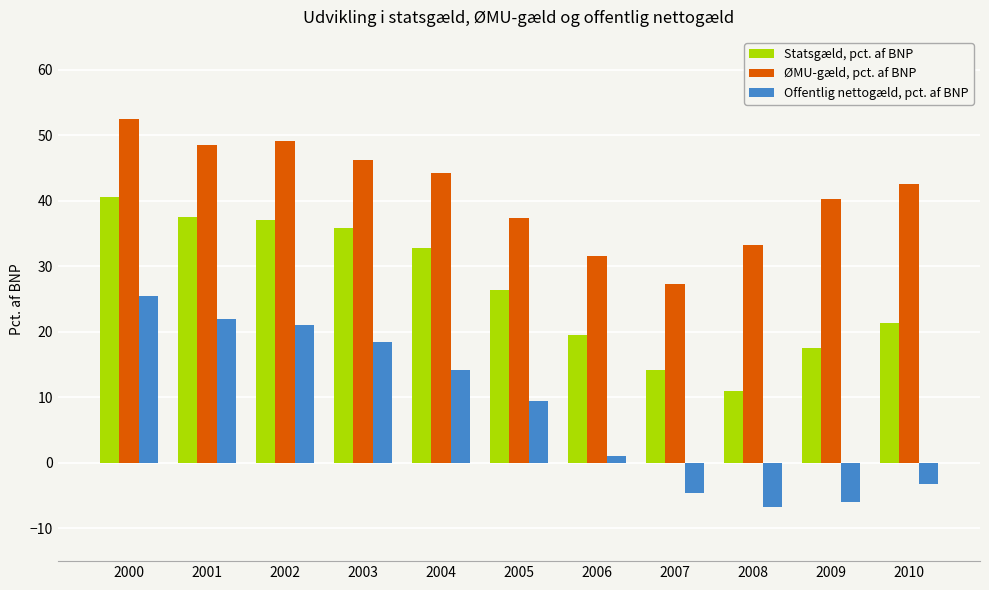

How many values in the Statsgæld, pct. af BNP series are below 26?

5